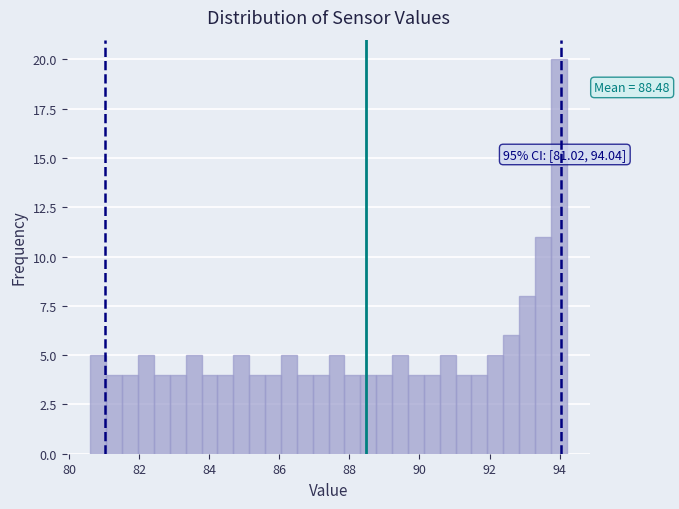

Around what value on the x-axis is the tallest bar? Give the approximate position of its centre, as read against the axis.

94.0